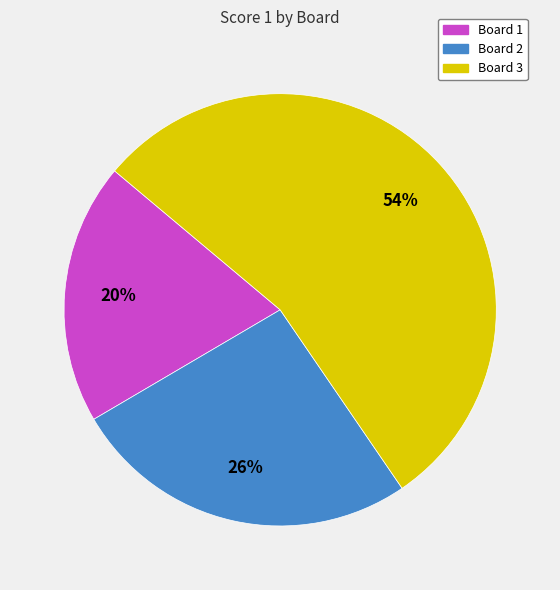

Which category has the biggest portion of the pie?

Board 3